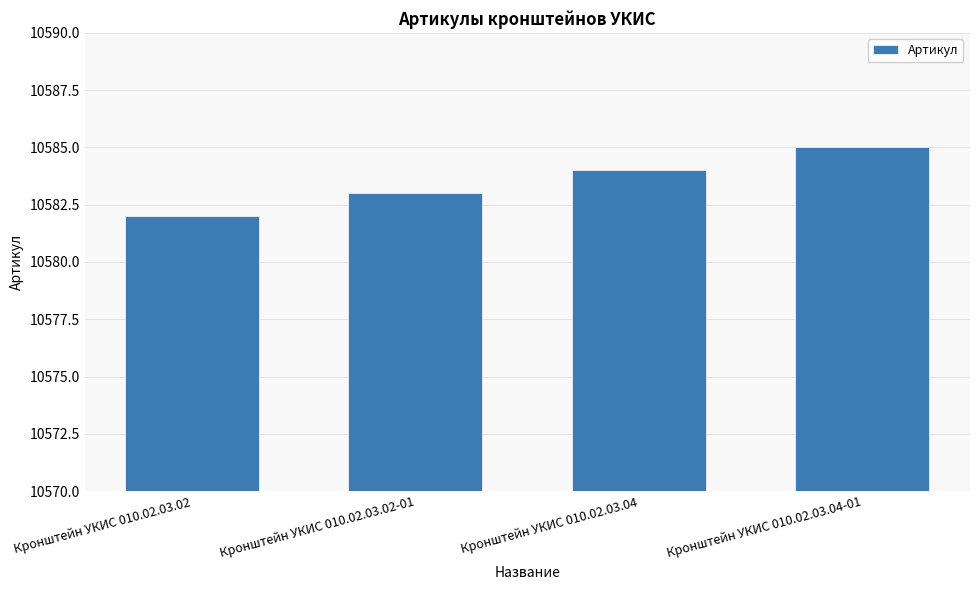

Reading right to left, extract all data points from this chart.

10585	10584	10583	10582